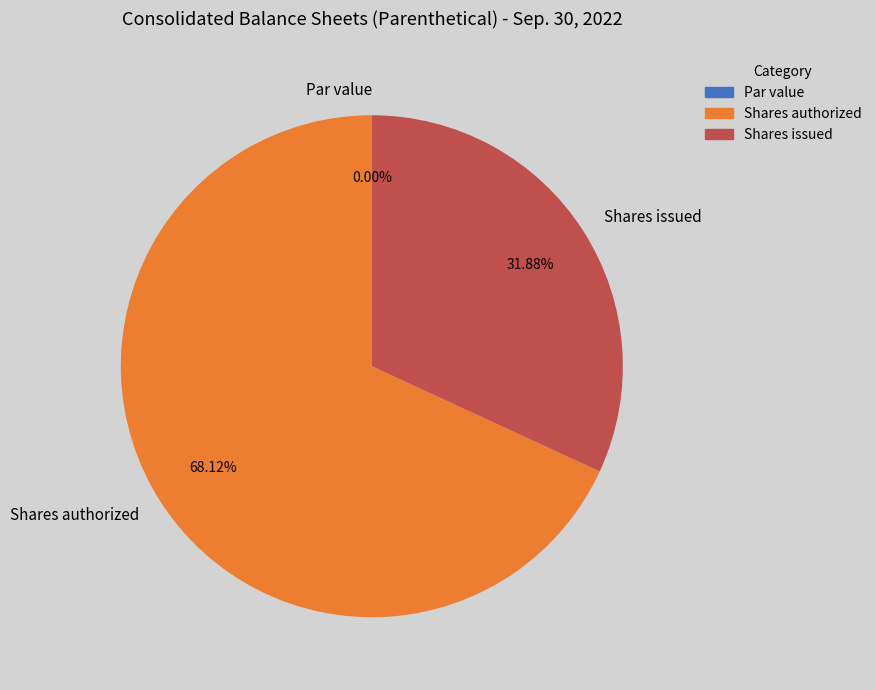

How many segments does this pie chart have?

3